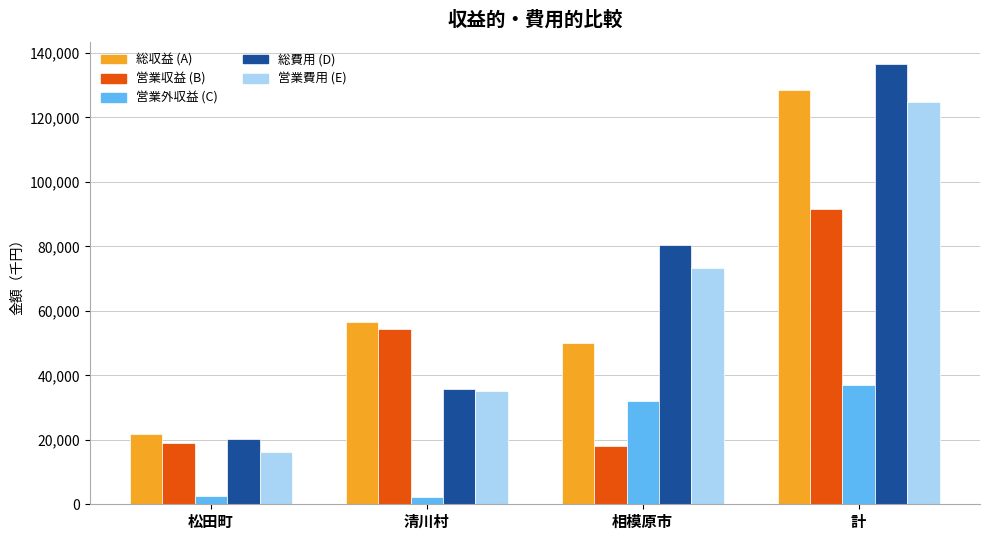

Count the number of data series in this chart.

5